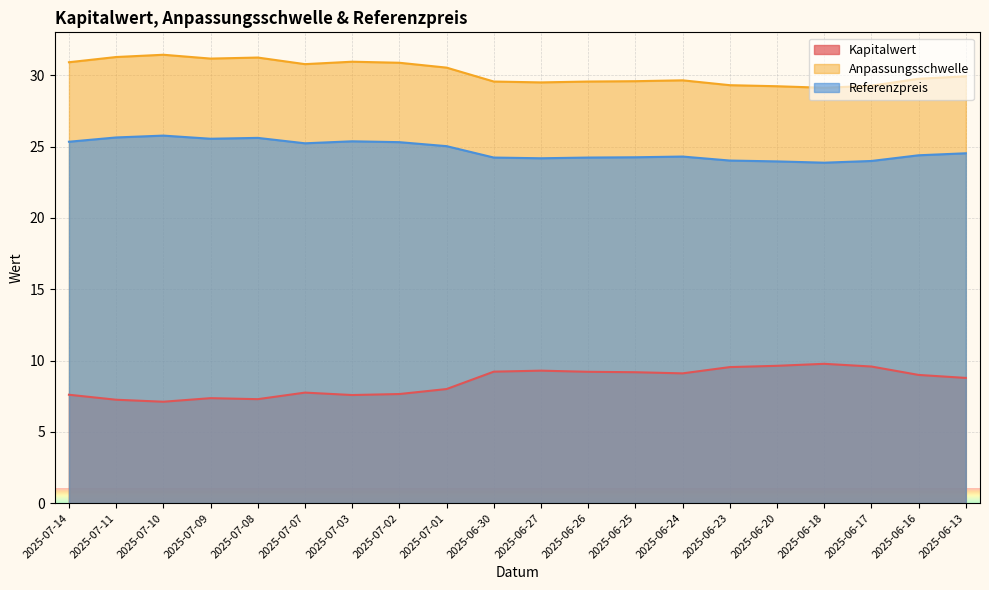

True or false: Referenzpreis has more than 2 interior local peaks.

True